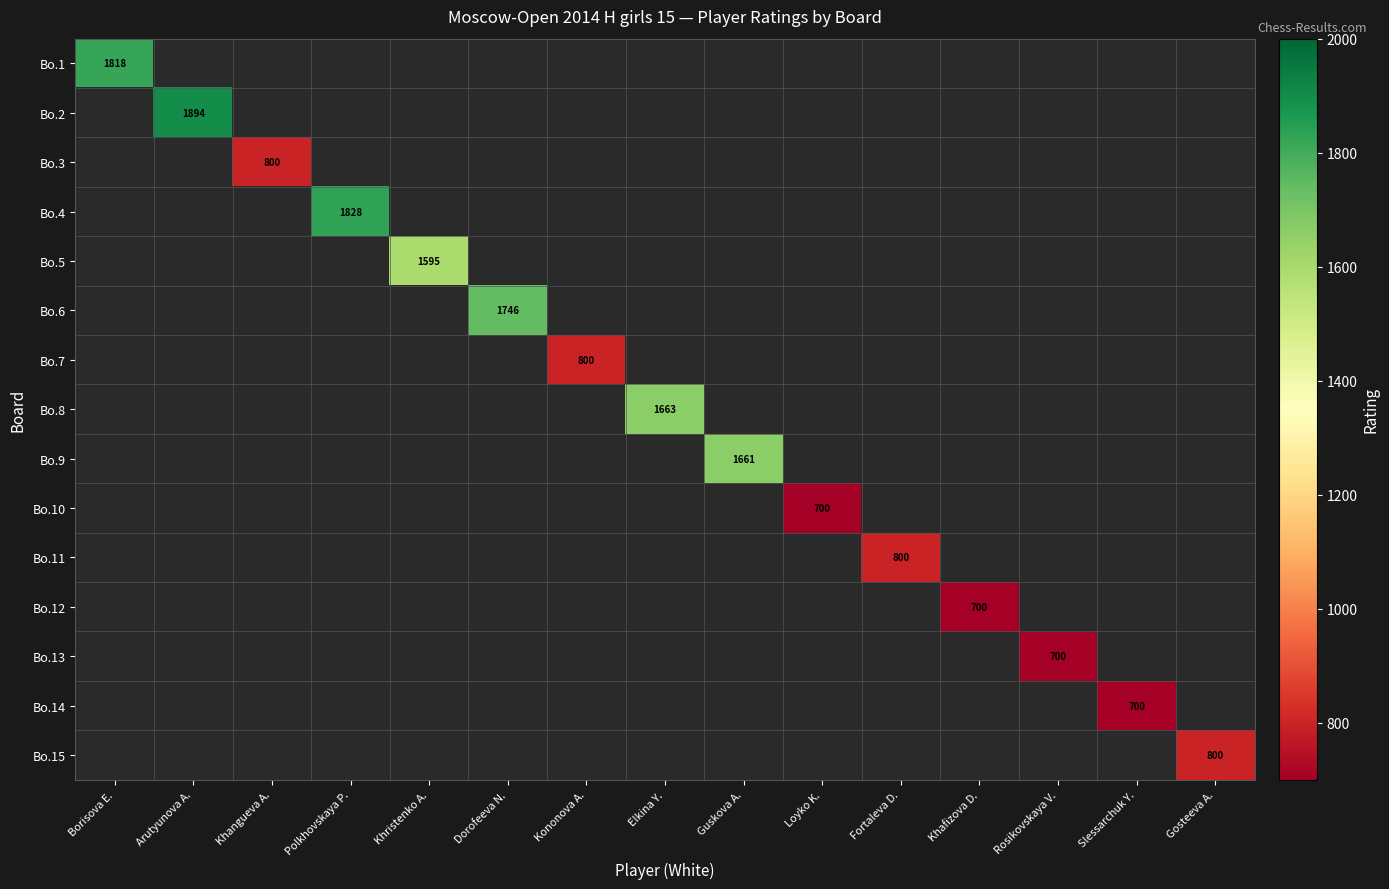

At Elkina Y., list the series in order from smallest to largest.

Bo.1, Bo.2, Bo.3, Bo.4, Bo.5, Bo.6, Bo.7, Bo.8, Bo.9, Bo.10, Bo.11, Bo.12, Bo.13, Bo.14, Bo.15